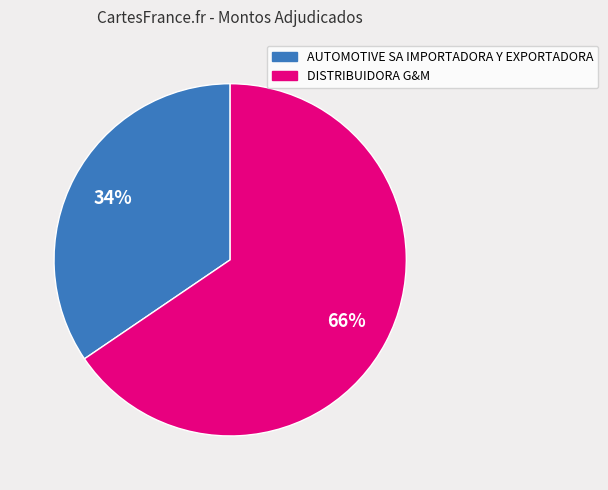

Is there any slice that represents more than half of the pie?

Yes